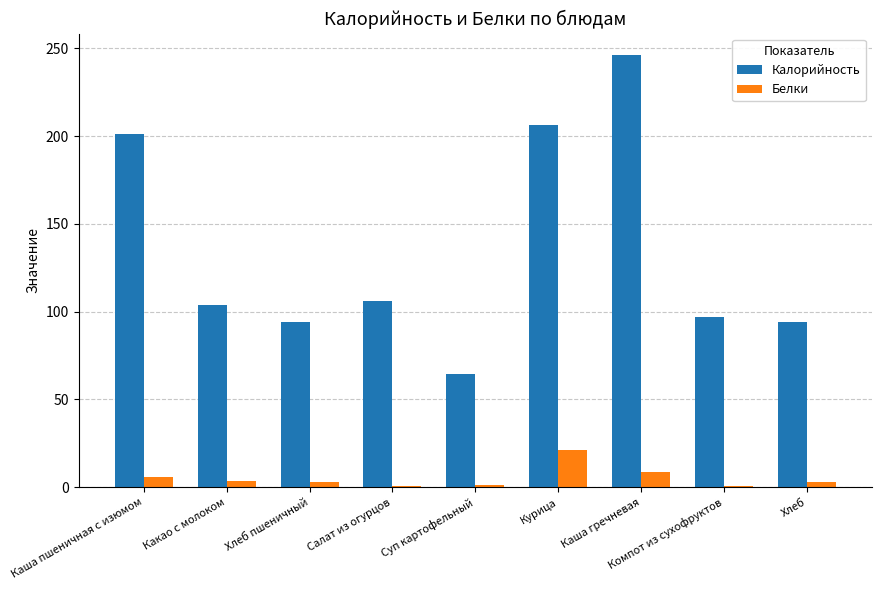

Where does the Белки series first go above 3?

Каша пшеничная с изюмом